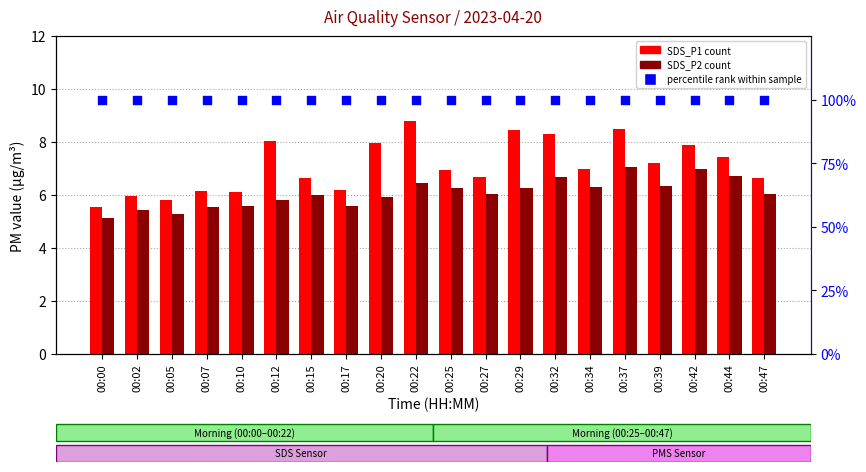

Which series contains the highest Y value?

percentile rank